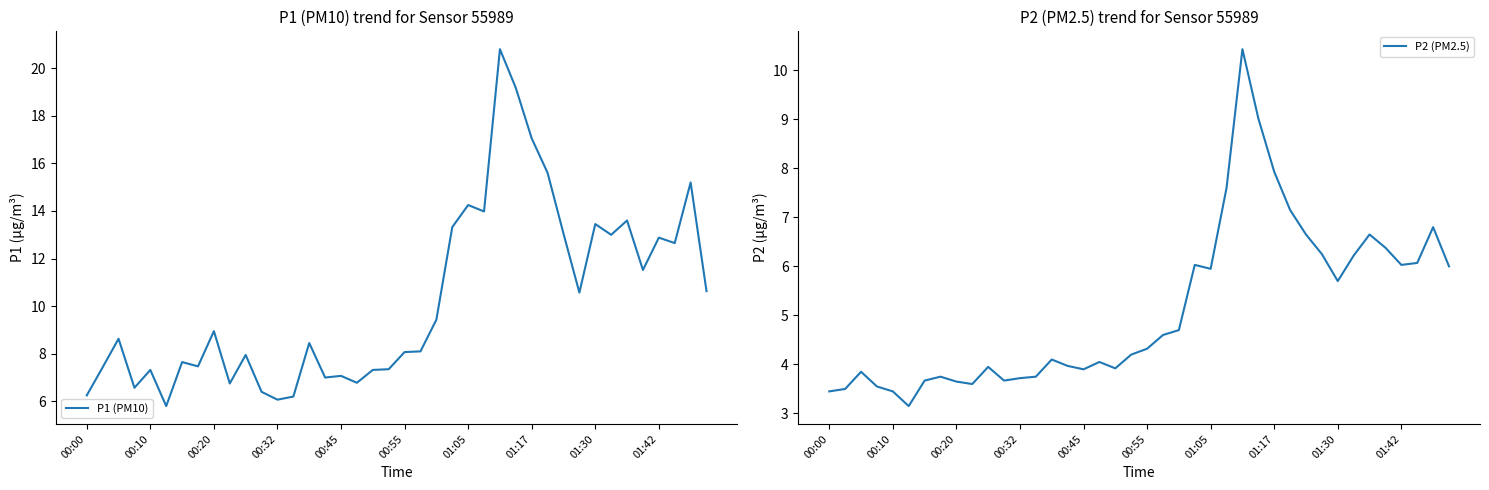

Between 18 and 35, which is larger?

35